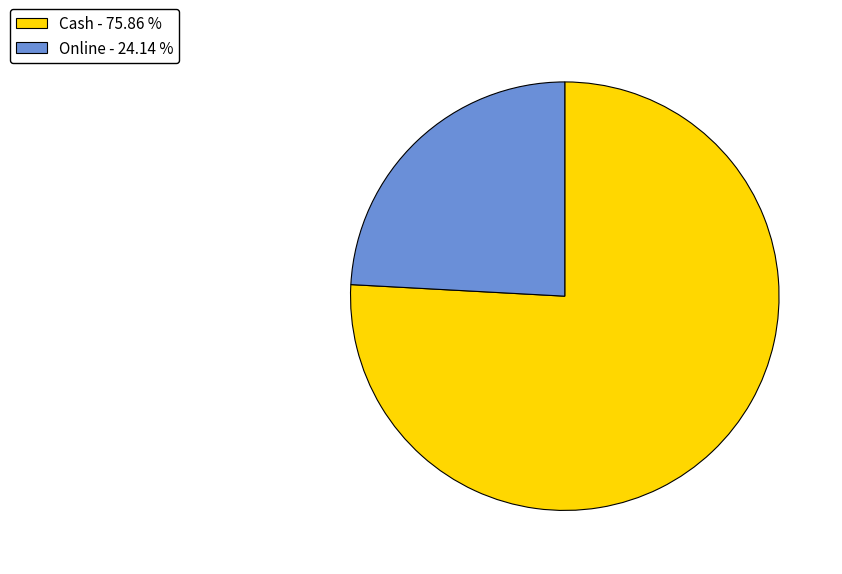

Which slice is the largest?

Cash